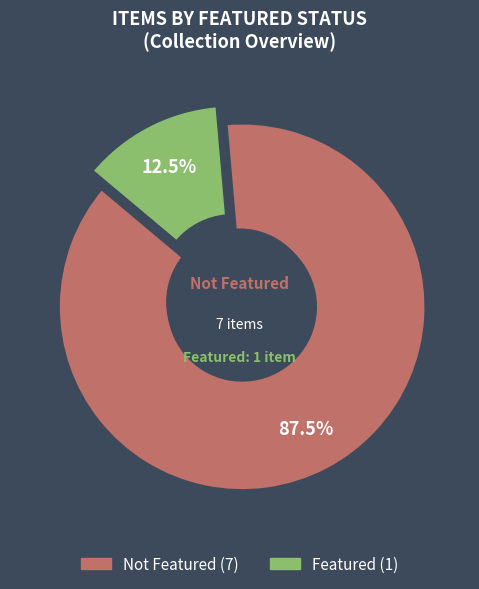

The Selected Speeches (5076) slice represents 1% of the pie. True or false?

False